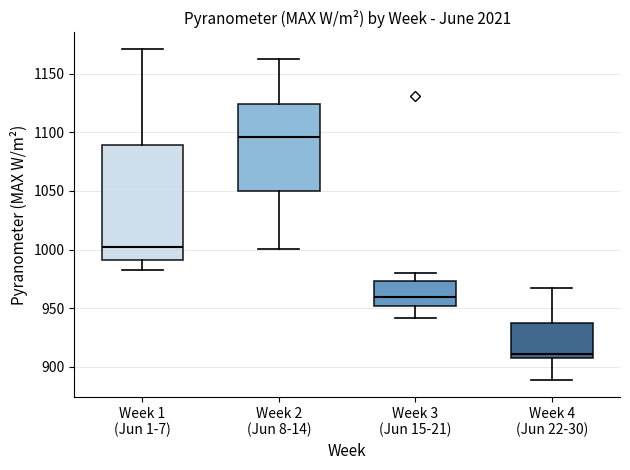

Reading left to right, transcribe this box plot: for each box, give where its median line is, the range the box spans, and where its two whiskers end, as read against the y-axis. The values are not printed on the chart, so give them approximately, as read against the axis.

Week 1 (Jun 1-7): median 1000, box 990 to 1090, whiskers 985 to 1170
Week 2 (Jun 8-14): median 1095, box 1050 to 1125, whiskers 1000 to 1160
Week 3 (Jun 15-21): median 960, box 950 to 975, whiskers 940 to 980
Week 4 (Jun 22-30): median 910 (just above the box's lower edge), box 910 to 940, whiskers 890 to 965